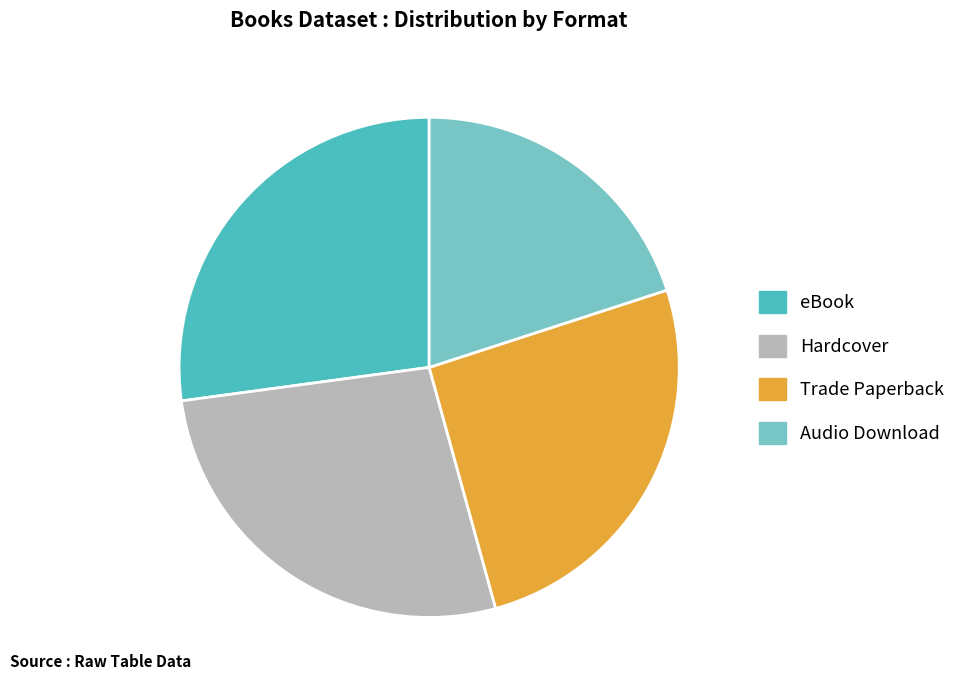

Approximately how many times larger is the value at Trade Paperback compared to Hardcover?

0.9